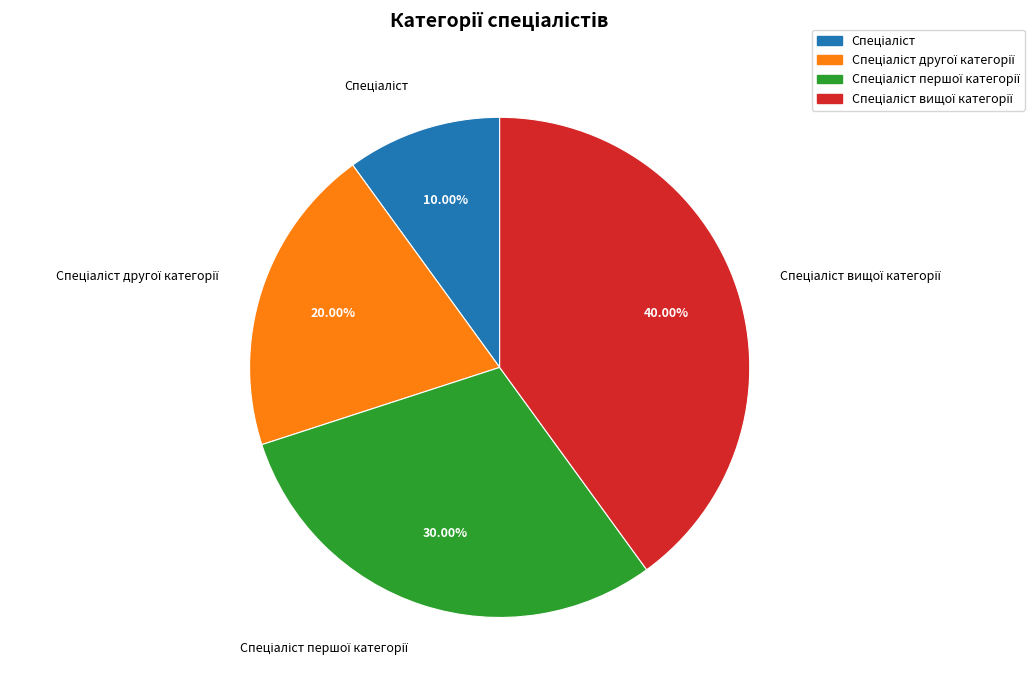

To the nearest percent, what is the average slice percentage?

25%